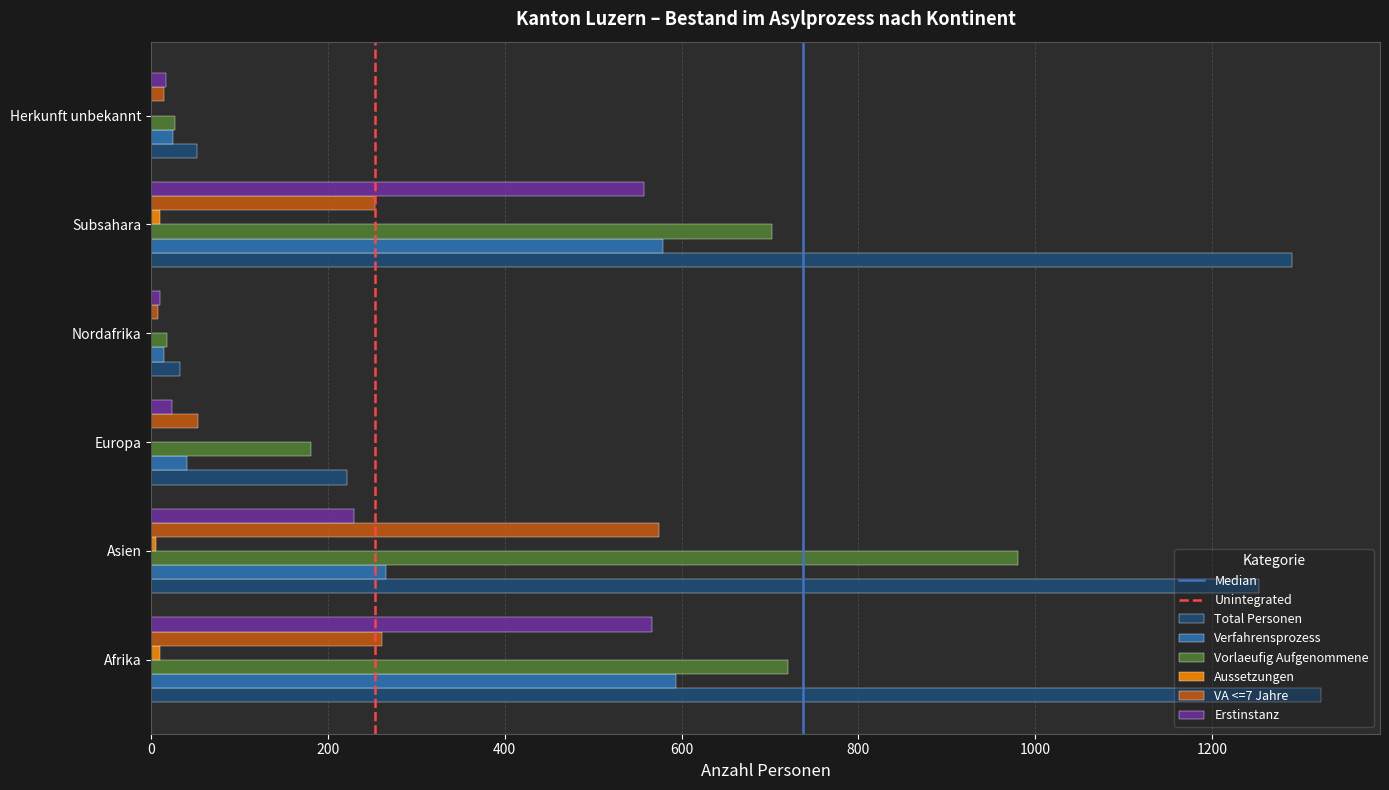

Where is Verfahrensprozess nearest to the value 304?

Asien